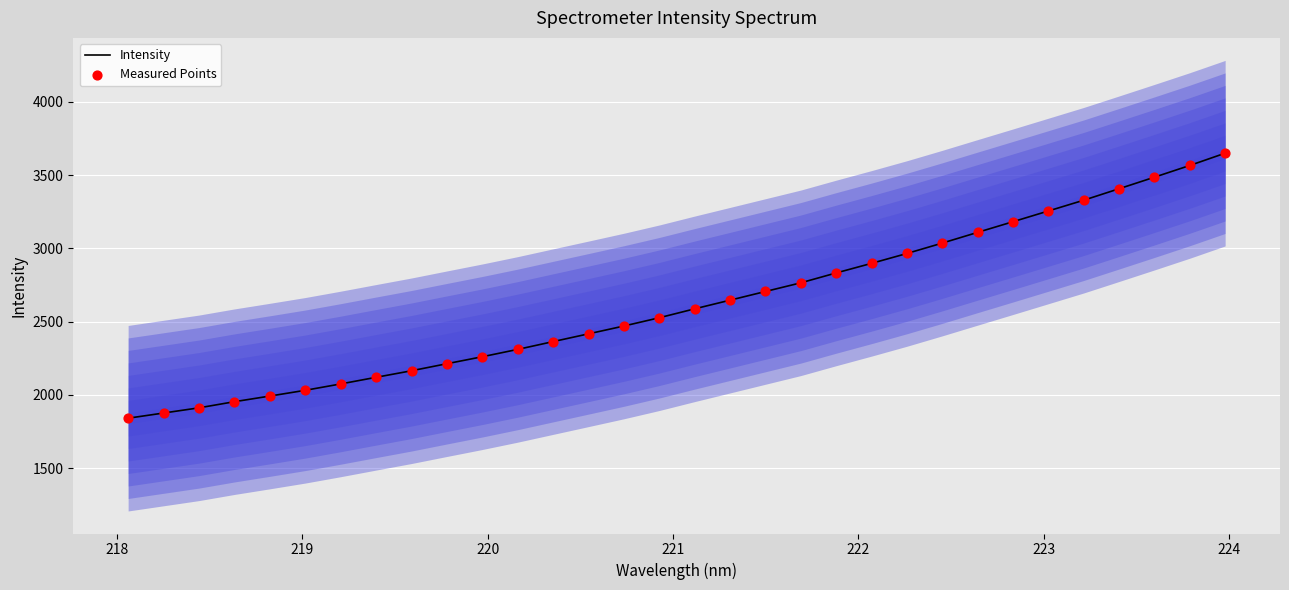

At how many categories does at least one series exceed 1934?

29